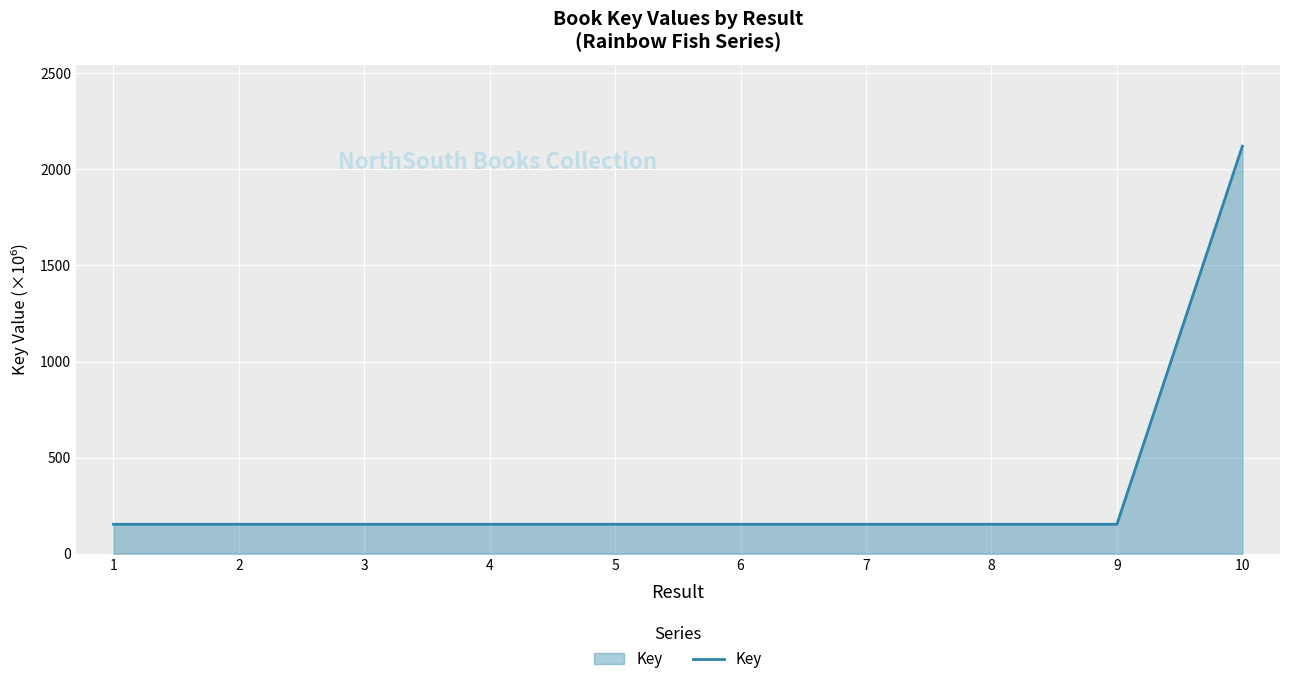

What is the ratio of the value at 3 to the value at 6?

1.0